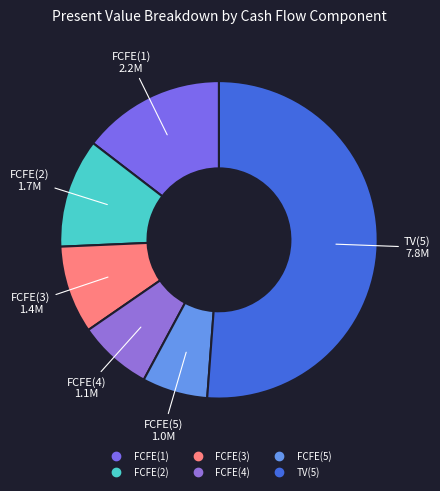

The FCFE(1) slice represents 15% of the pie. True or false?

True